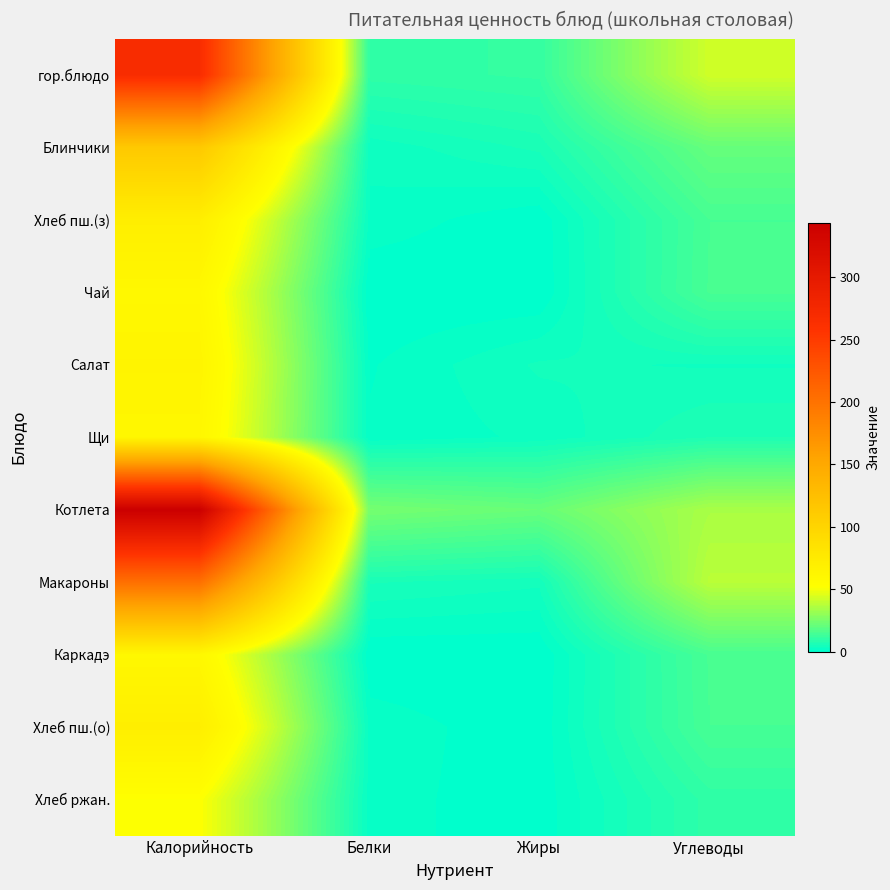

What is the total value across all series at Калорийность?

1364.0